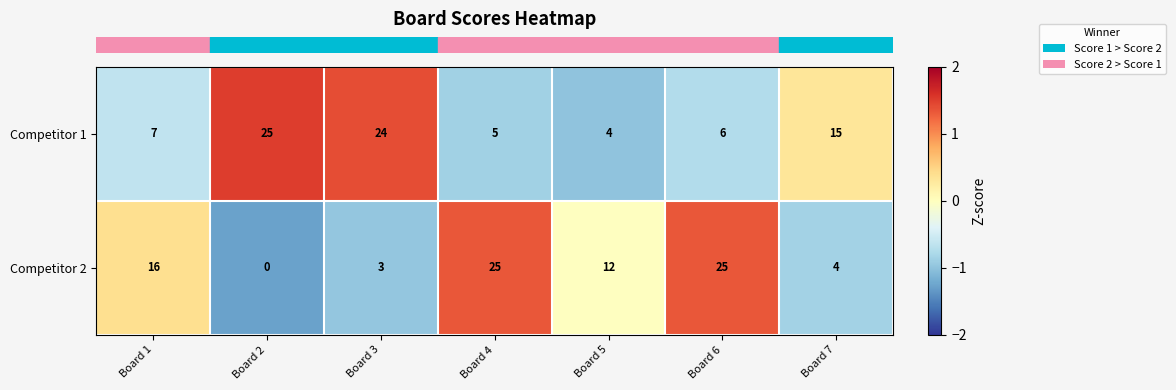

What is the maximum value shown in the chart?

25